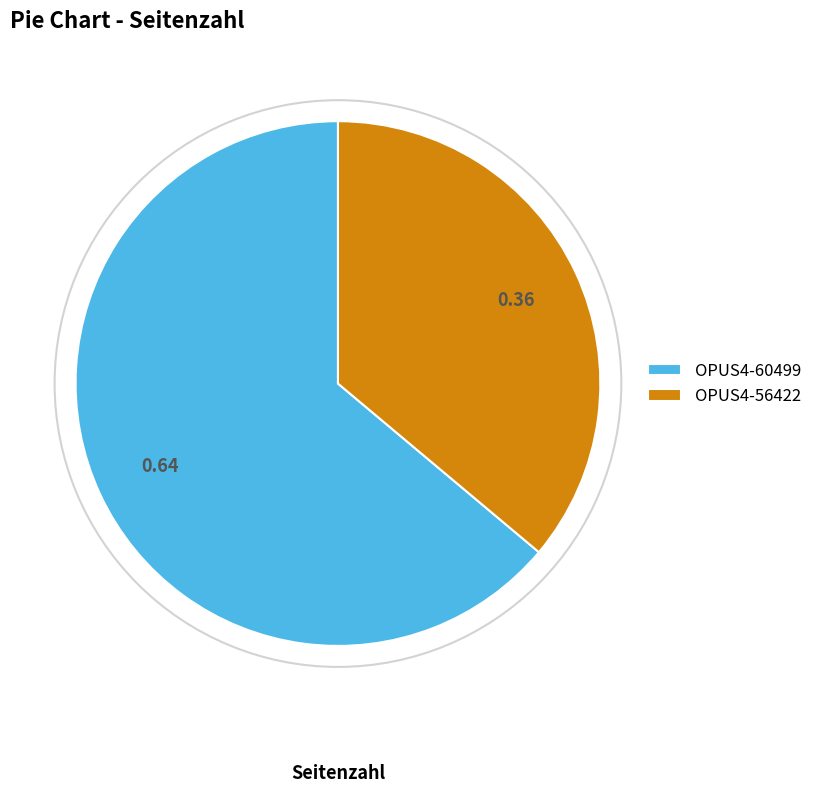

True or false: OPUS4-60499 accounts for 64% of the total.

True